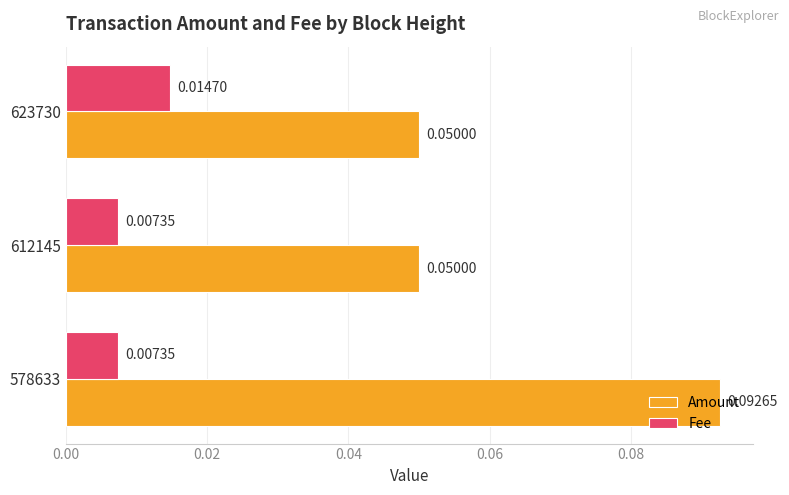

How many series are shown in this chart?

2